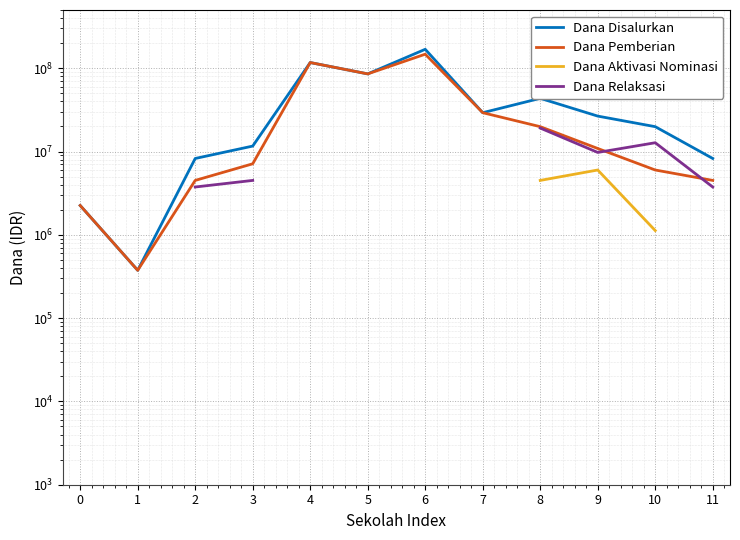

At which category does Dana Disalurkan reach its first local valley?

1